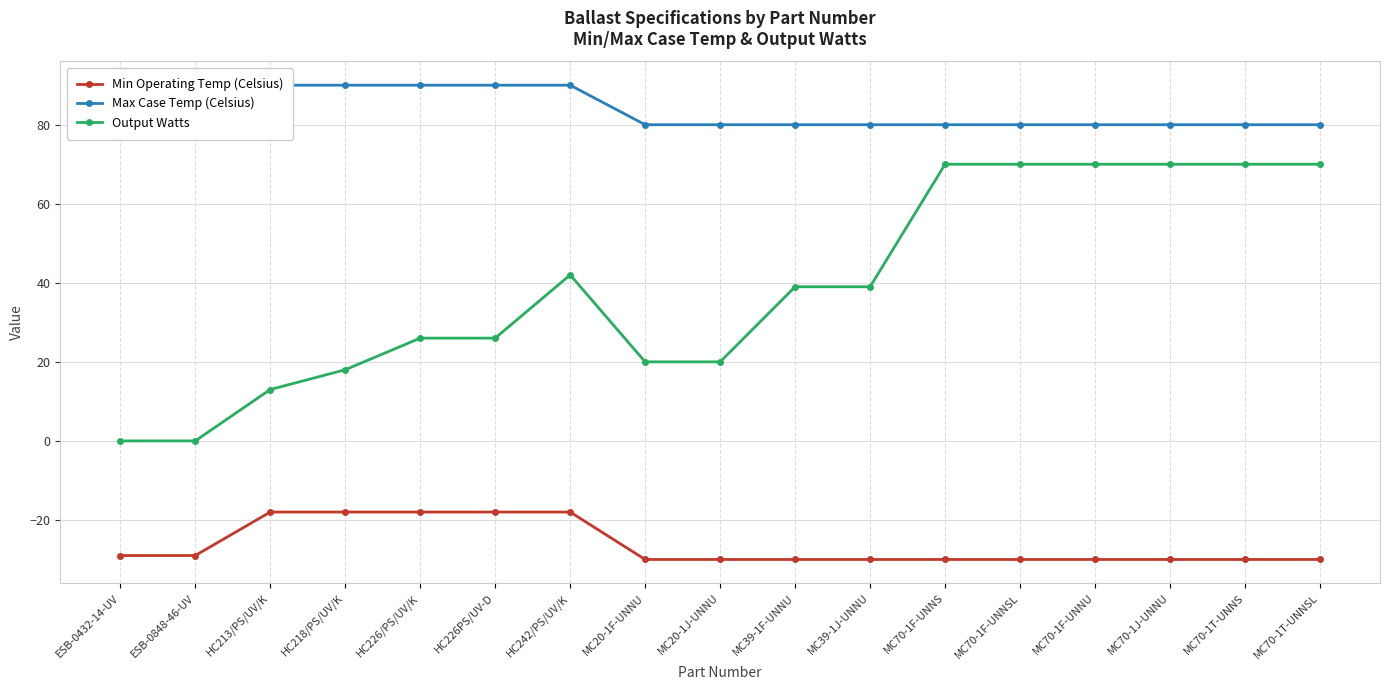

At how many categories does at least one series exceed 27?

17